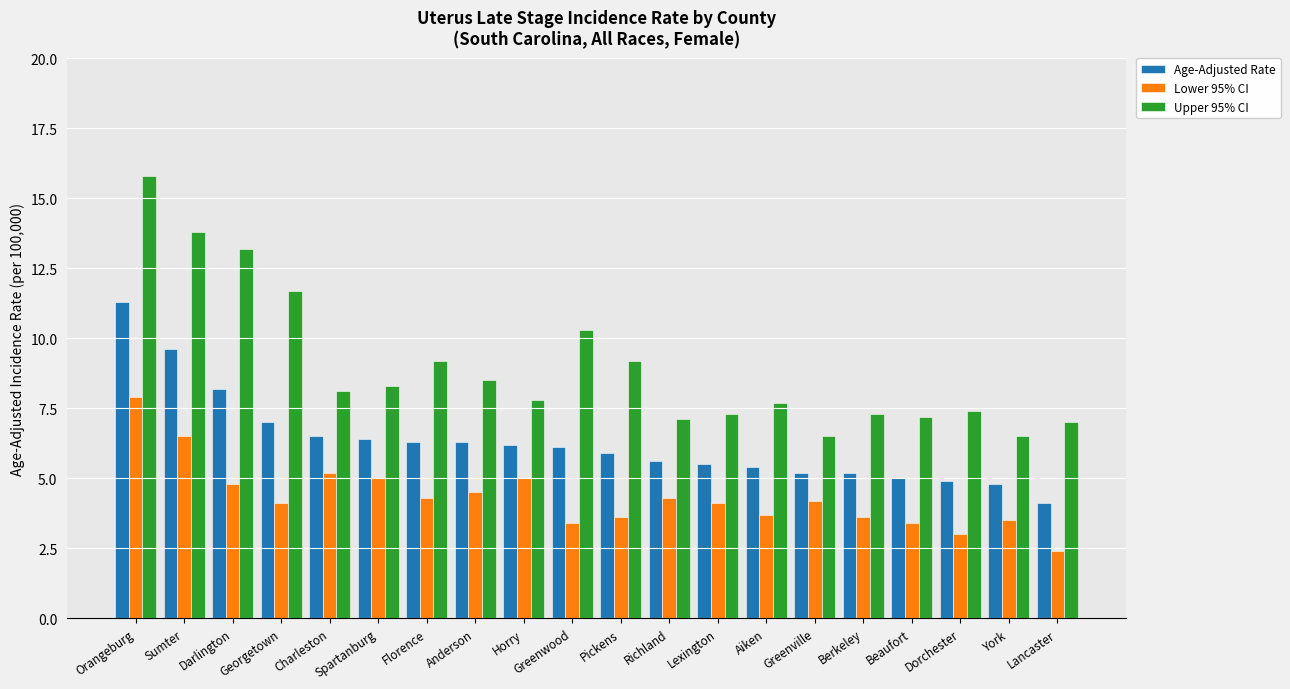

What is the maximum value for Lower 95% CI?

7.9